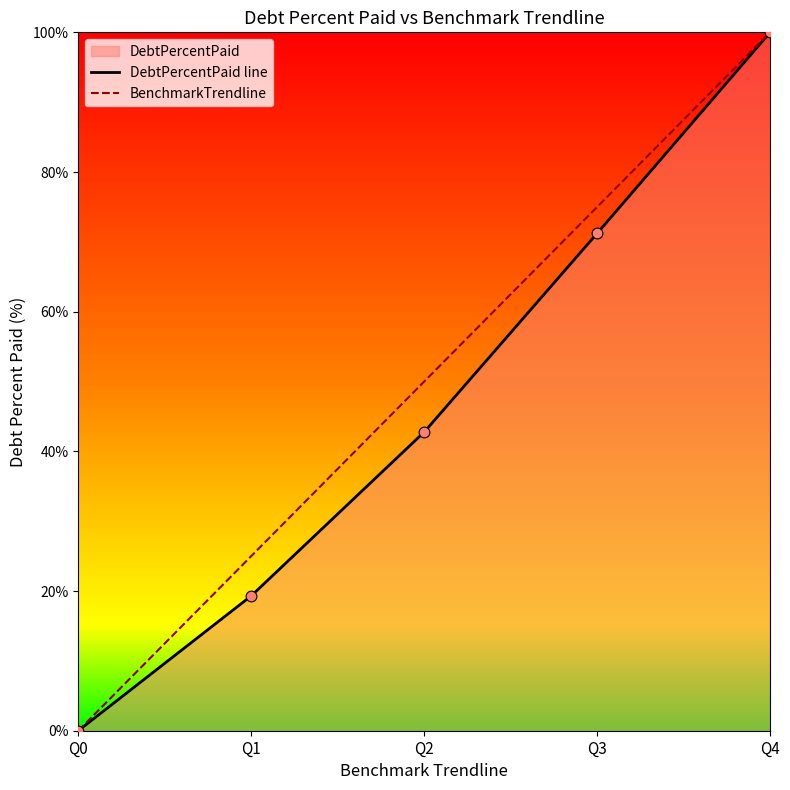

What is the greatest value displayed?

100.0